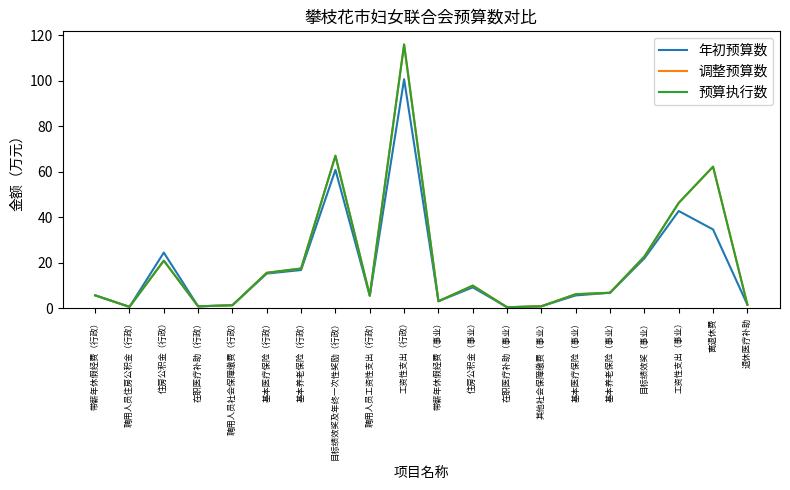

Does the chart display data point markers on the line(s)?

No